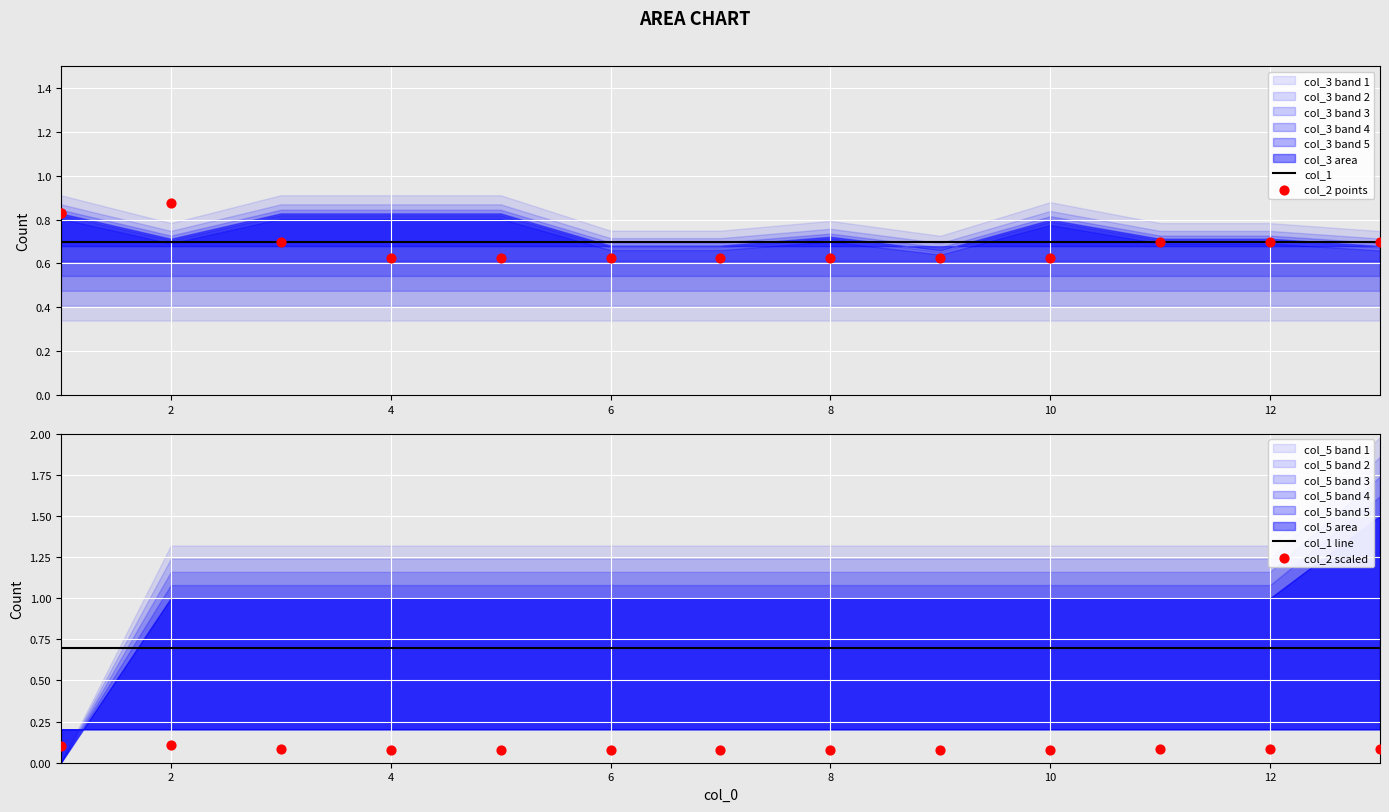

Is the value of col_4 at 6 greater than the value of col_1 at 5?

No